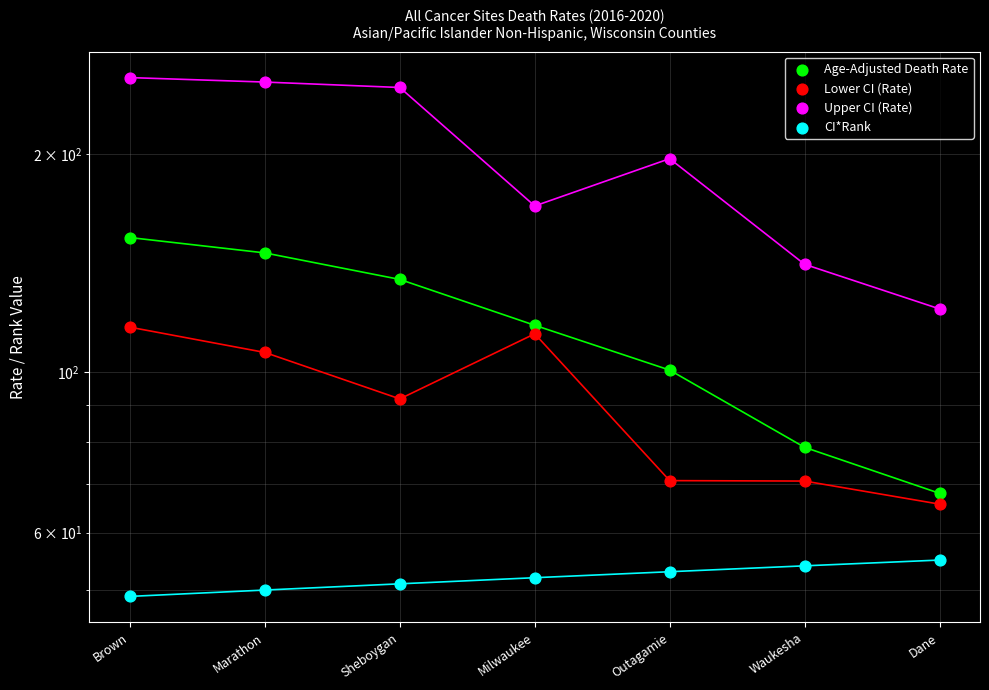

List the series in order of their peak value, highest first.

Upper CI (Rate), Age-Adjusted Death Rate, Lower CI (Rate), CI*Rank